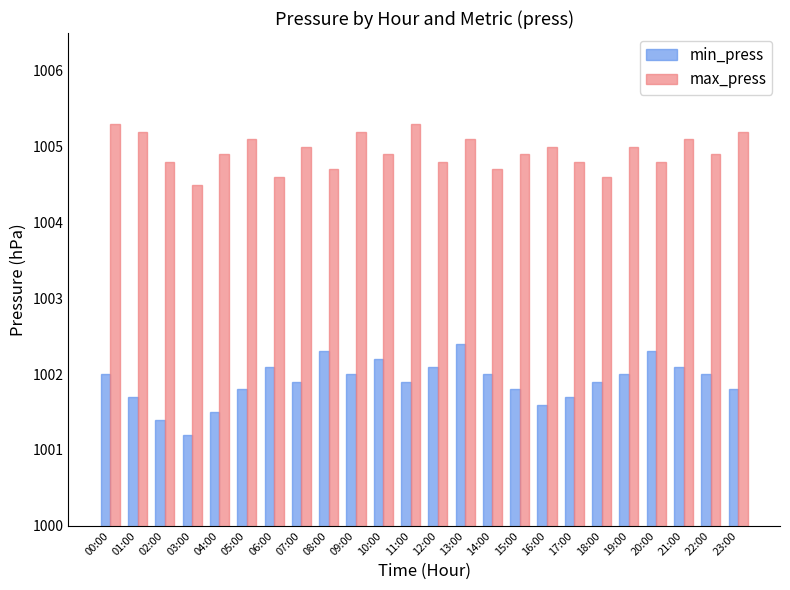

At which category is the sum across all series the highest?

13:00